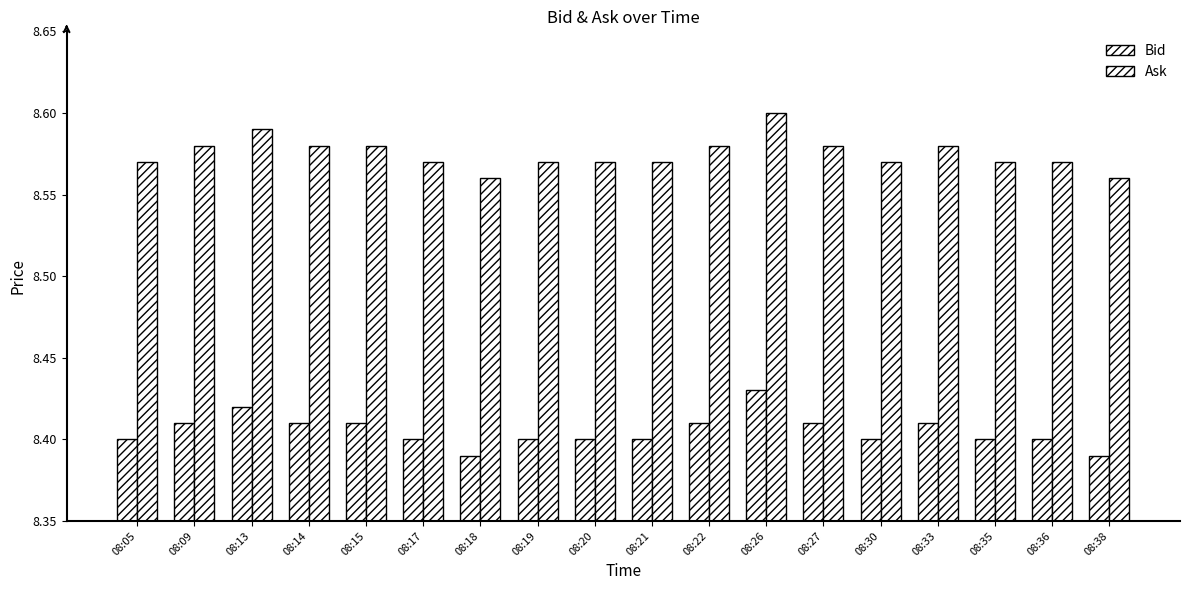

At which label does Bid reach its minimum?

08:18